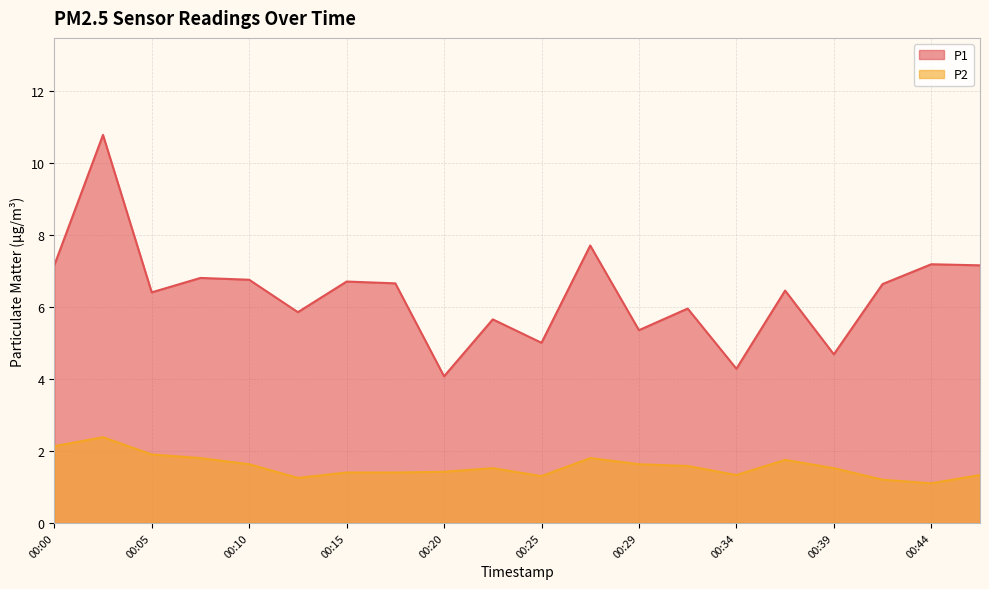

Between 00:12 and 00:32, which is larger?

00:32